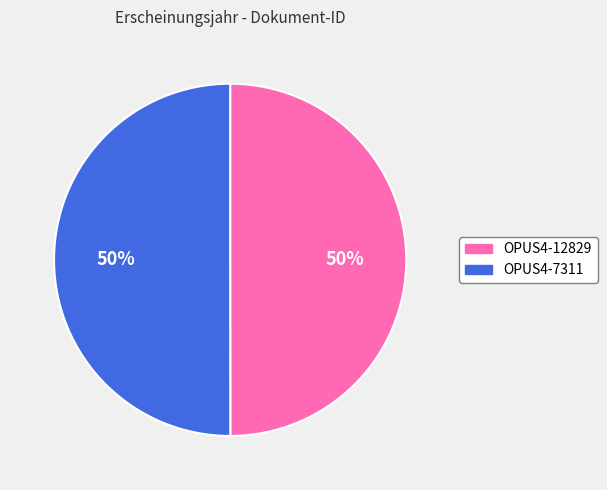

The OPUS4-7311 slice represents 50% of the pie. True or false?

True